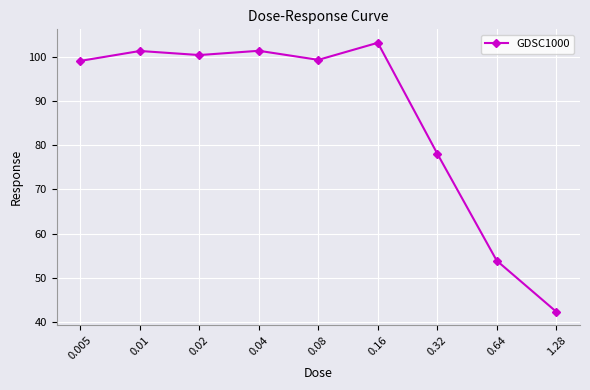

What is the sum of the values at 0.01 and 0.04?

202.8